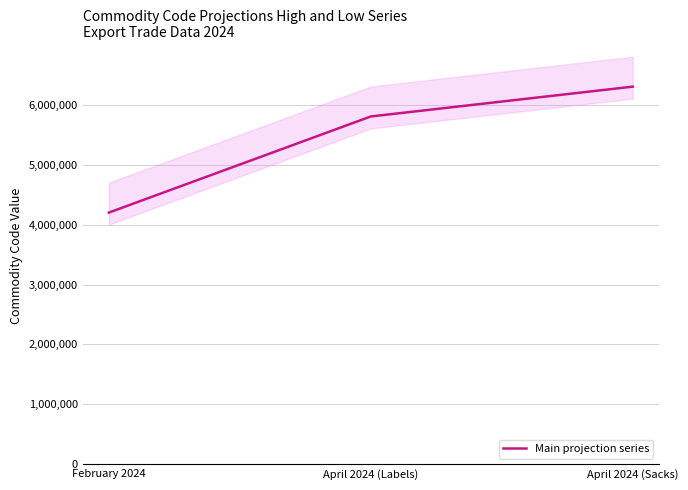

Where is the data nearest to the value 5253605?

April 2024 (Labels)